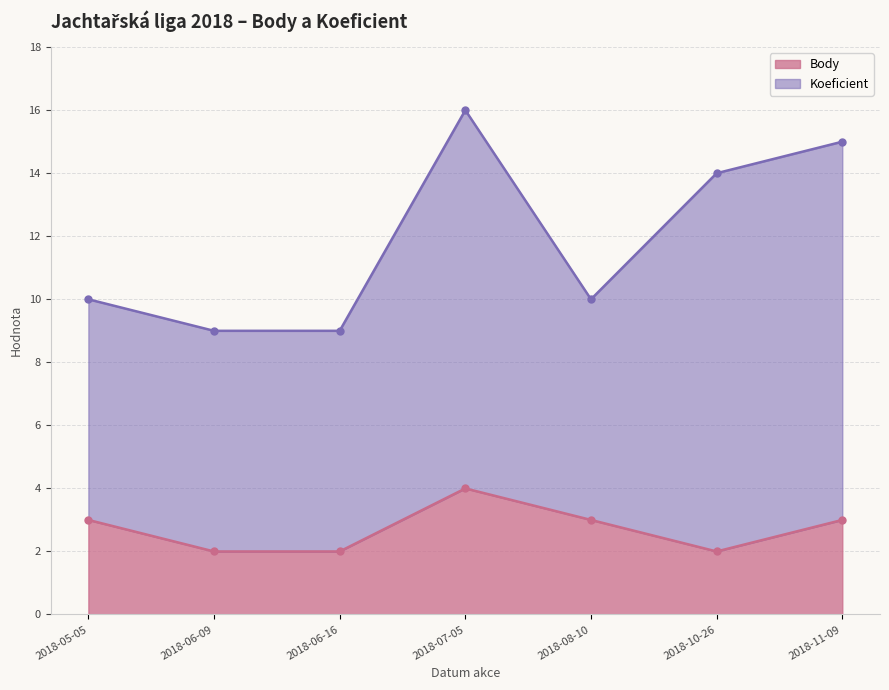

Is it true that Body equals 1 at 2018-10-26?

False